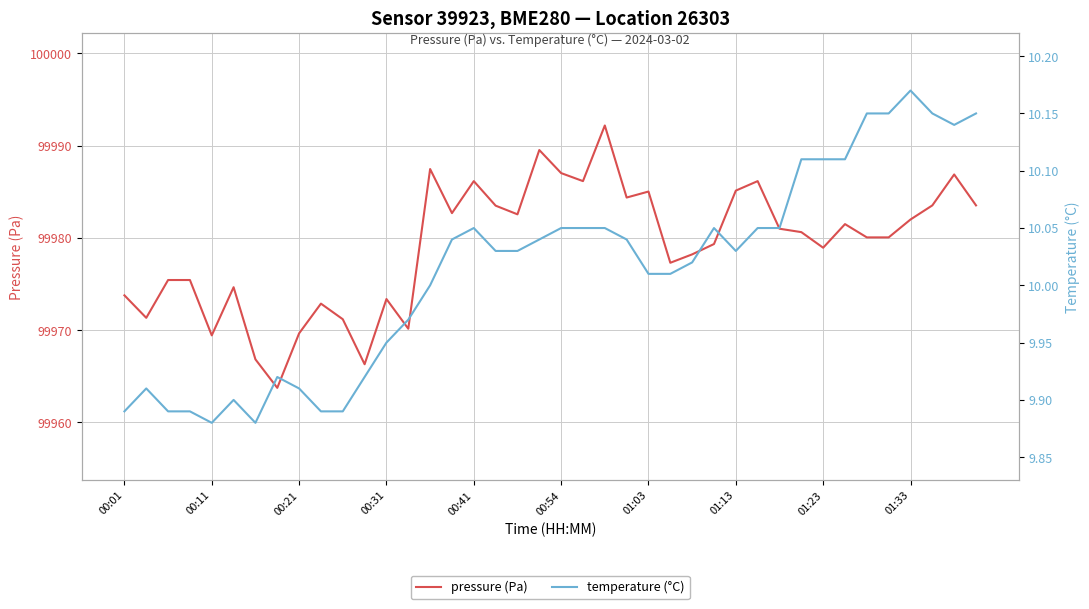

Rank the series by their maximum value, from highest to lowest.

pressure (Pa), temperature (°C)